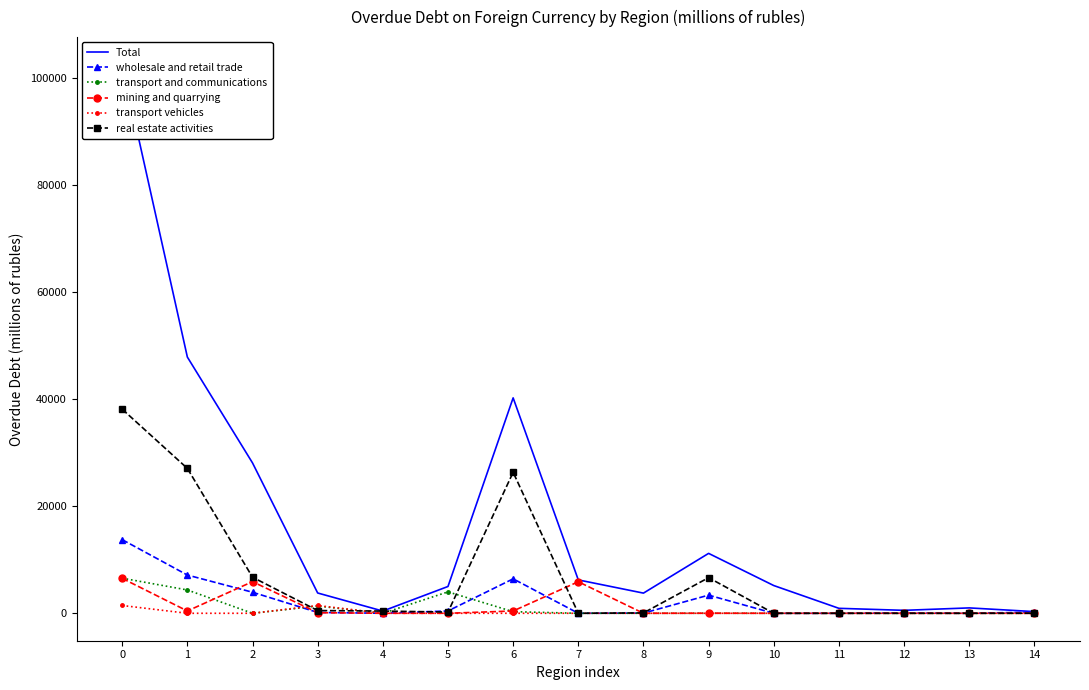

Rank the series by their maximum value, from highest to lowest.

Total, real estate activities, wholesale and retail trade, transport and communications, mining and quarrying, transport vehicles